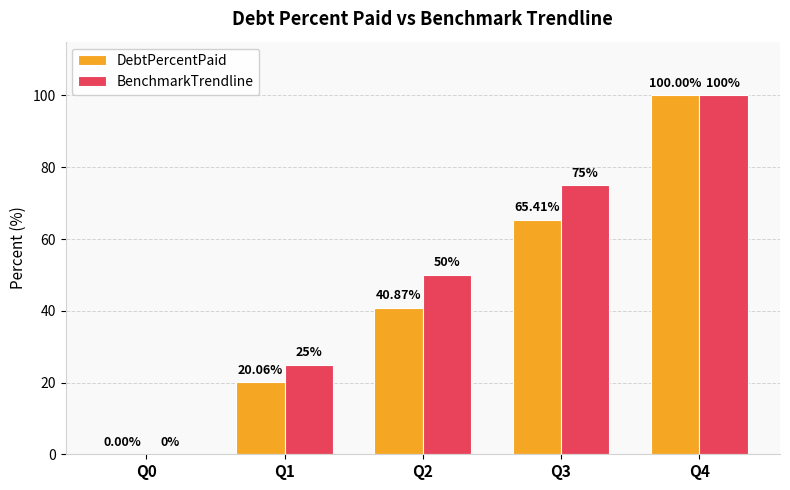

Reading right to left, extract all data points from this chart.

DebtPercentPaid: 100.0	65.4	40.9	20.1	0.0
BenchmarkTrendline: 100.0	75.0	50.0	25.0	0.0